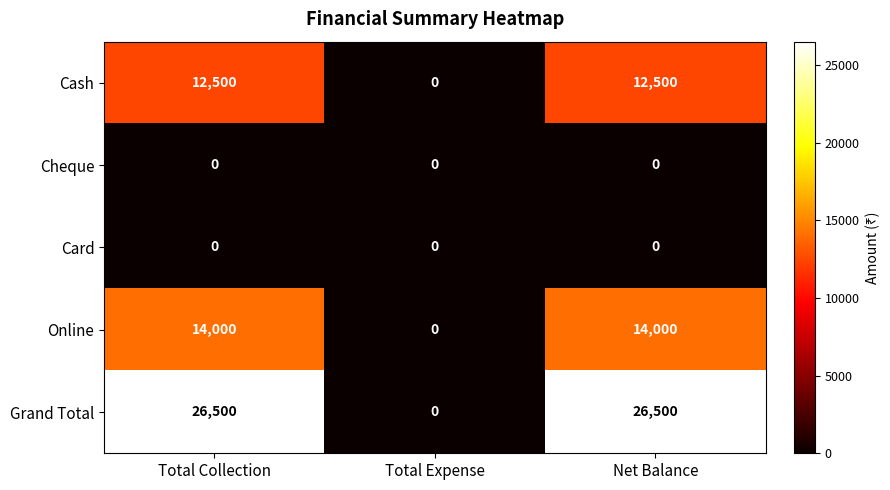

What is the highest value of the Grand Total series?

26500